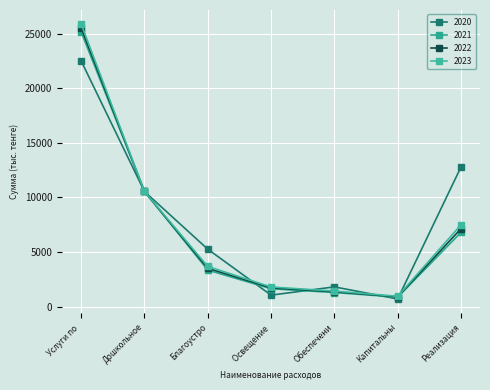

True or false: 2021 and 2022 intersect in this chart.

False